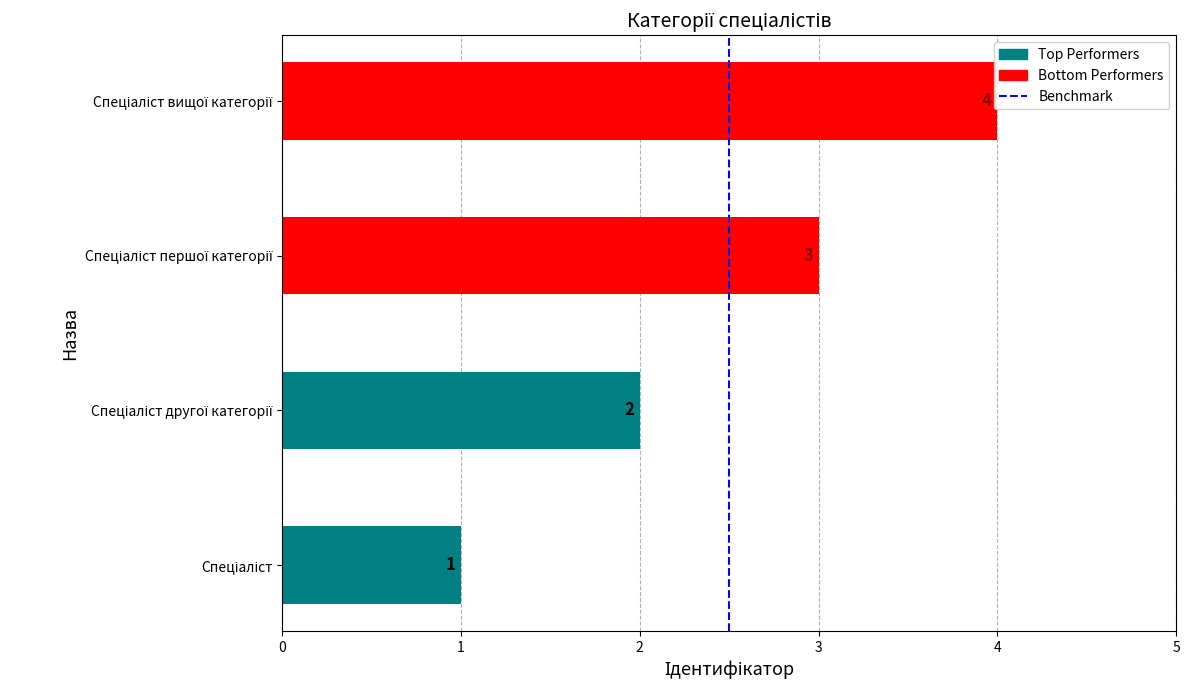

Does the chart contain stacked bars?

No